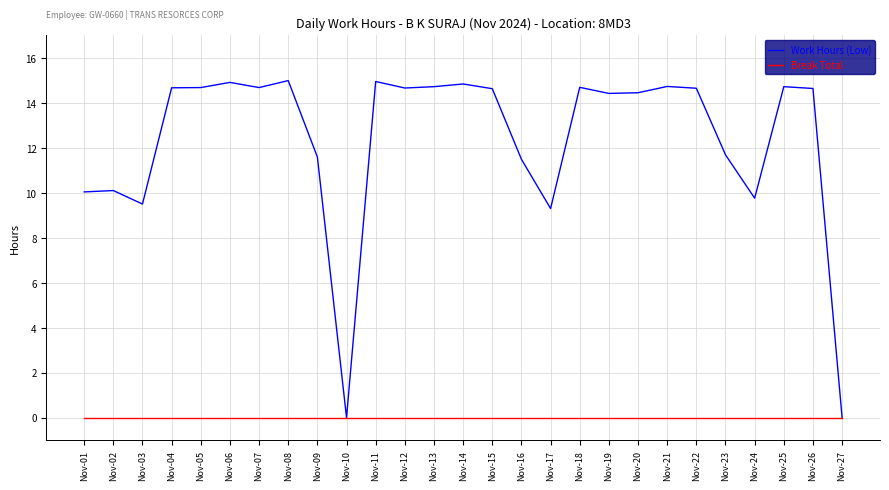

At Nov-21, list the series in order from smallest to largest.

Break Total, Work Hours (Low)